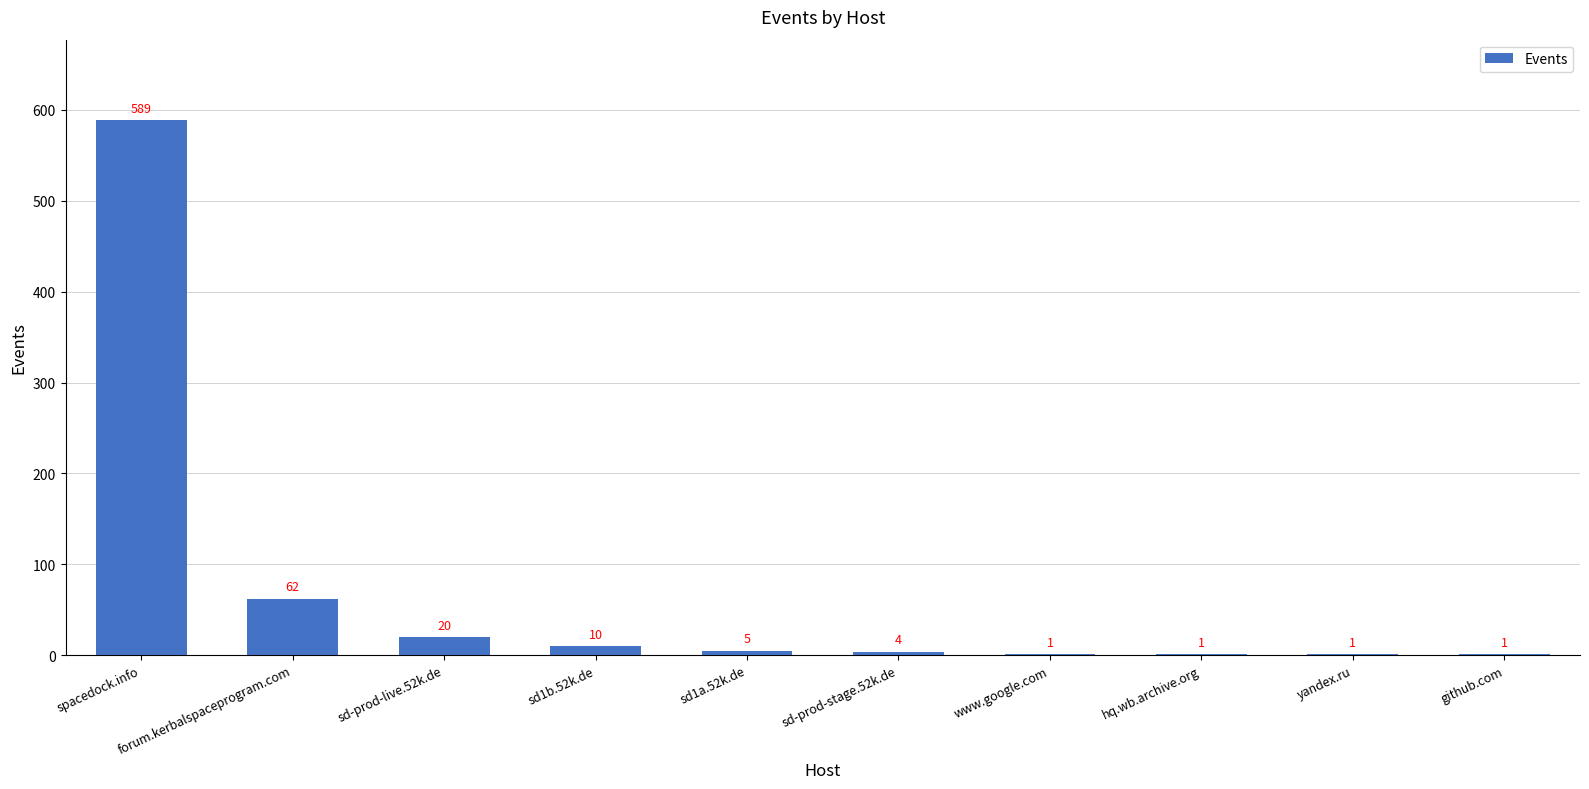

At which label is the value closest to 295?

forum.kerbalspaceprogram.com